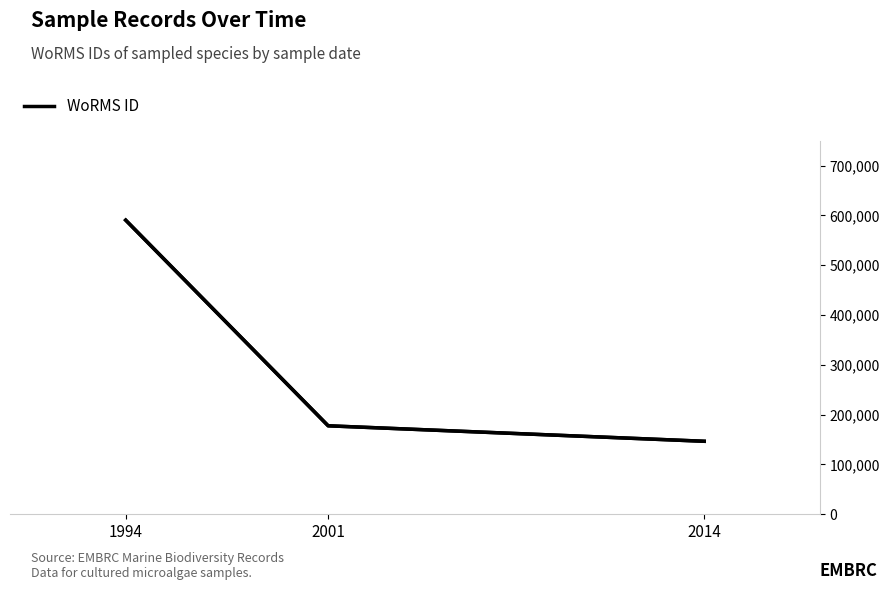

What is the maximum value for Record count?

3